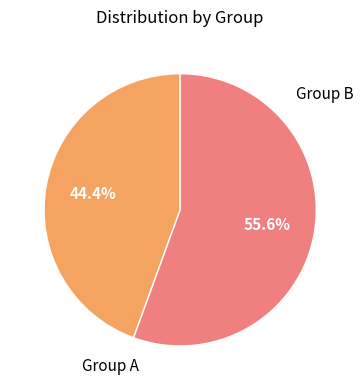

To the nearest percent, what is the difference between the largest and smallest slice percentages?

11%